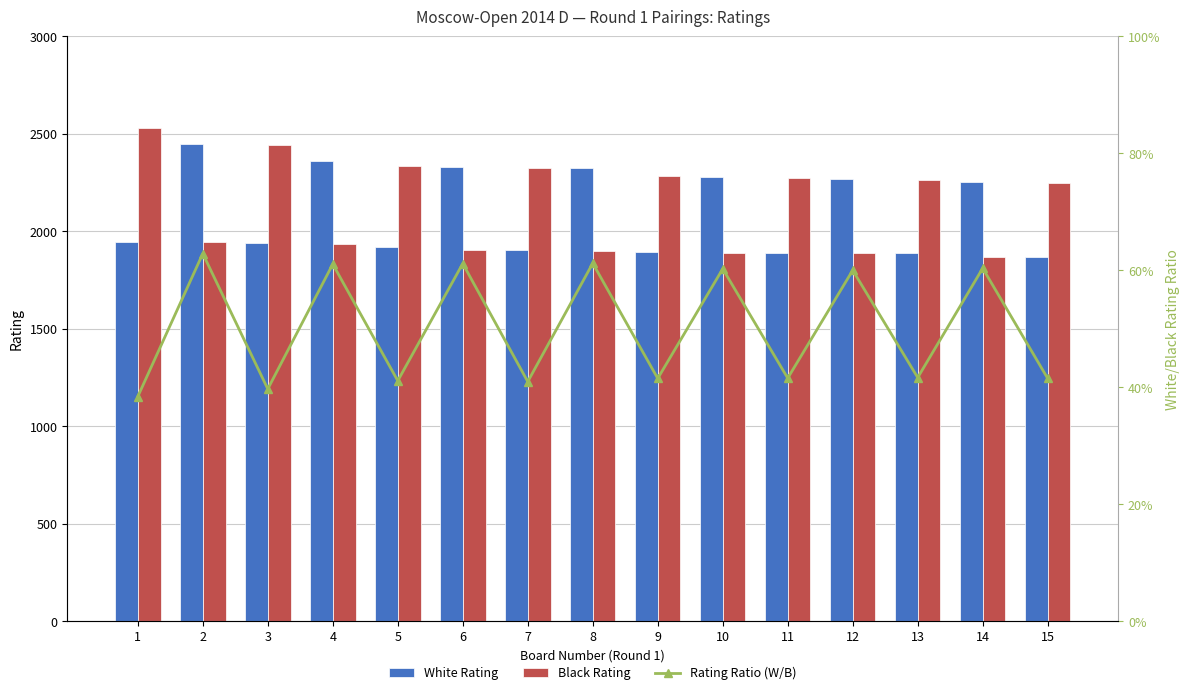

Which series changed the most between 12 and 14?

Black Rating